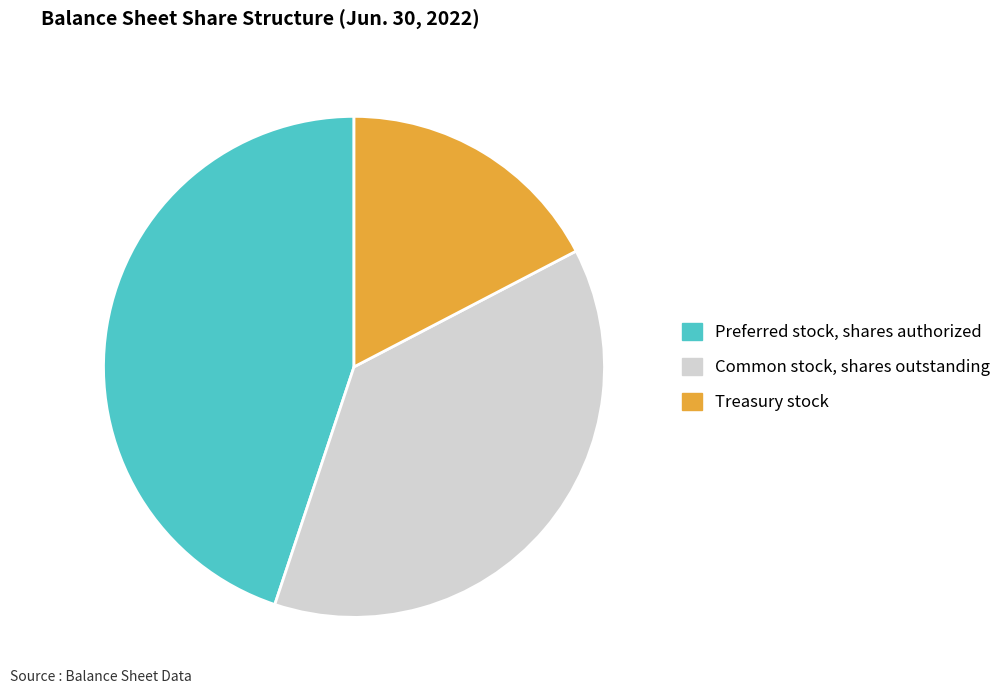

Which category has the smallest portion of the pie?

Treasury stock